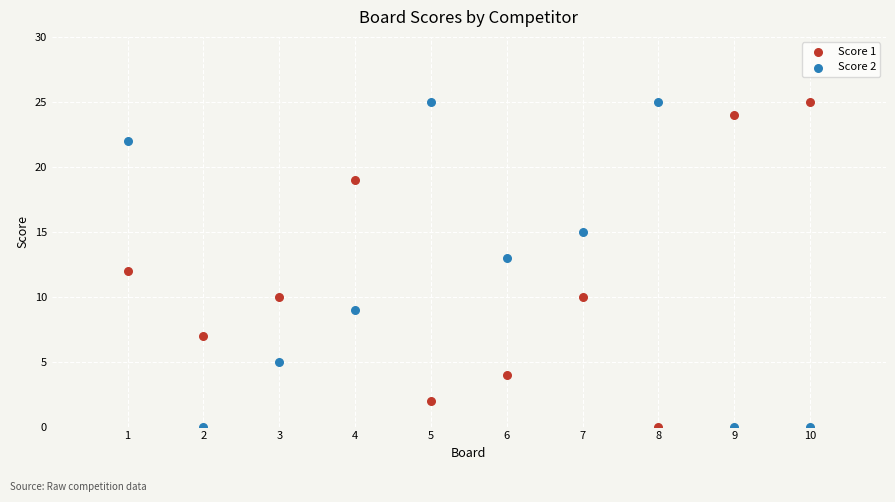

Across all data points, what is the range of Y values (max minus min)?

25